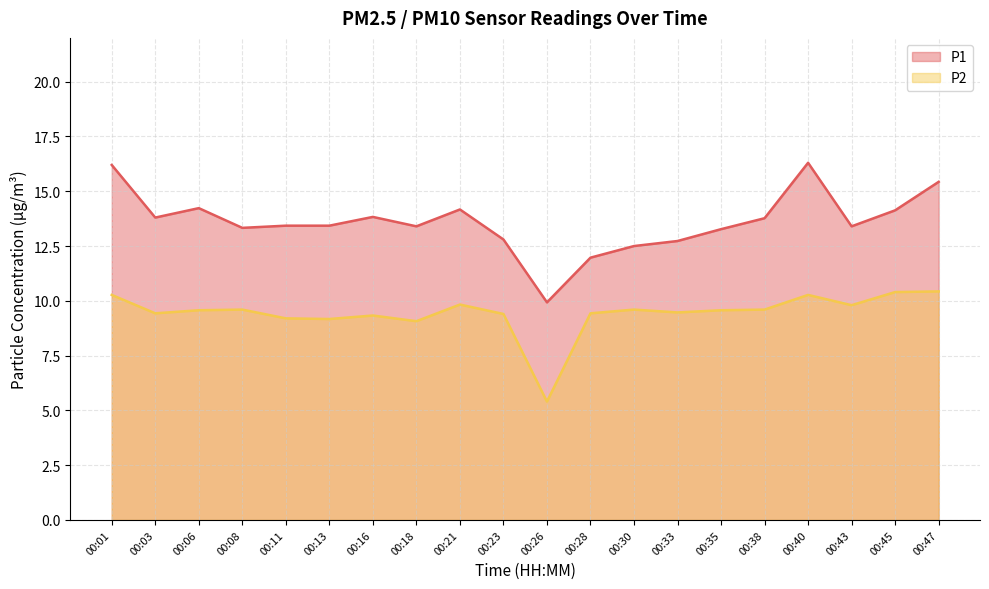

At 00:43, list the series in order from smallest to largest.

P2, P1